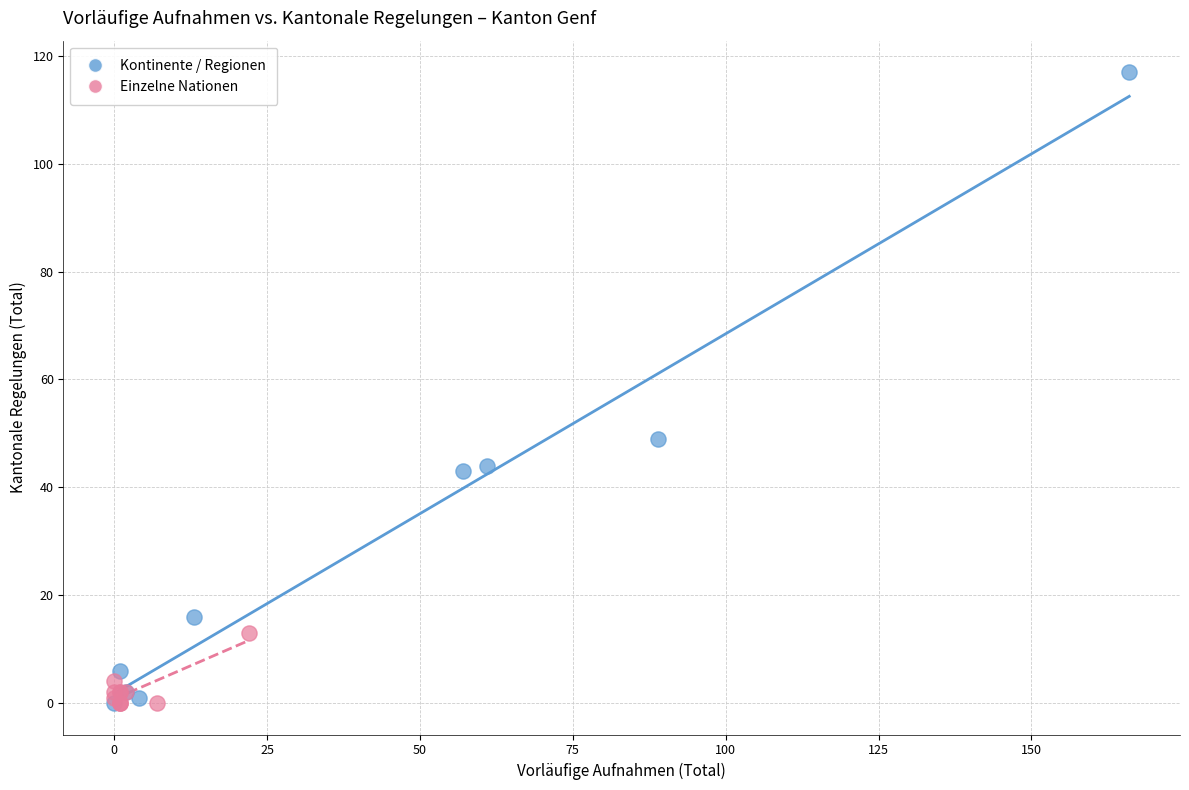

Which series reaches the maximum Y coordinate?

Kontinente / Regionen